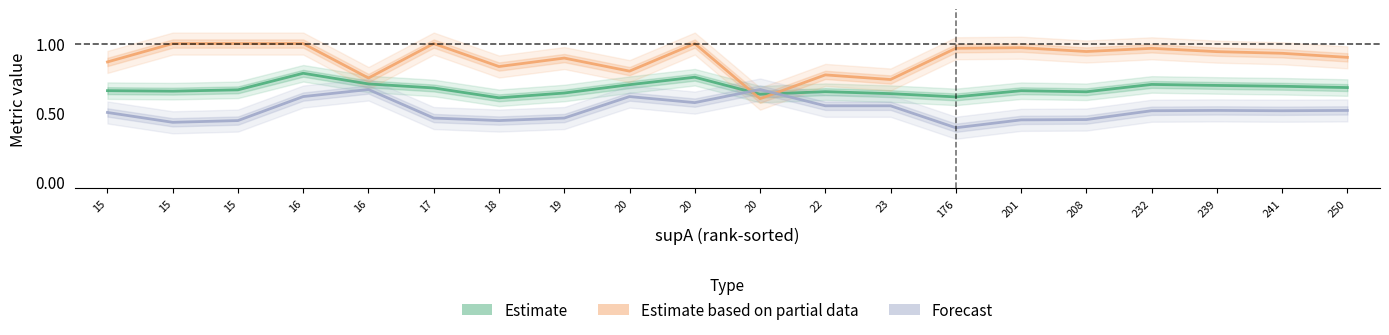

Is this an area chart (filled region under the line)?

No